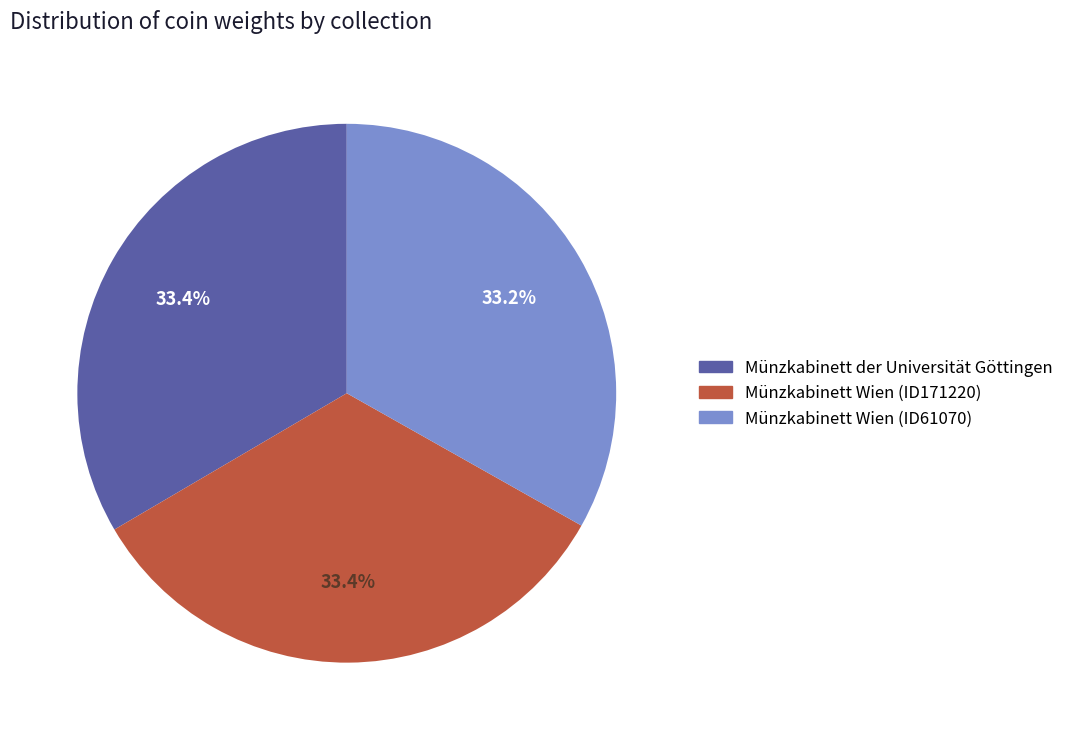

The Münzkabinett der Universität Göttingen slice represents 47% of the pie. True or false?

False